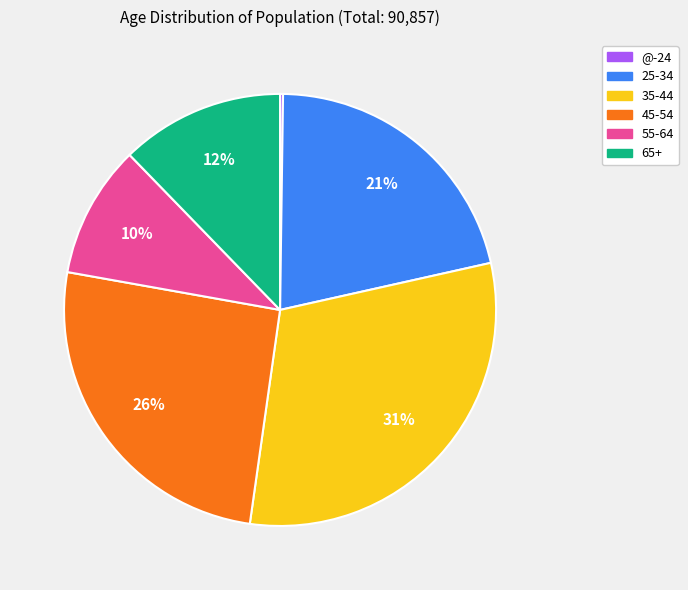

What is the ratio of the value at 55-64 to the value at 25-34?

0.5